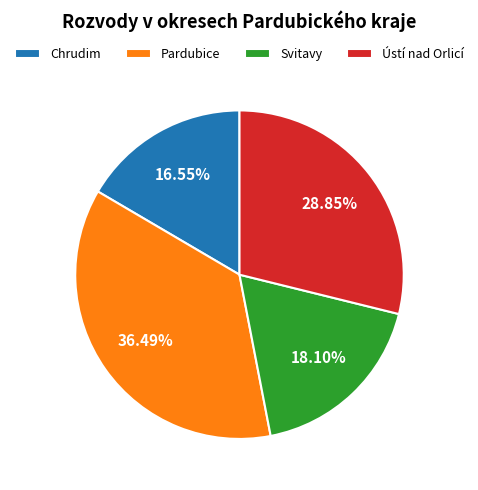

Approximately how many times larger is the value at Pardubice compared to Chrudim?

2.2